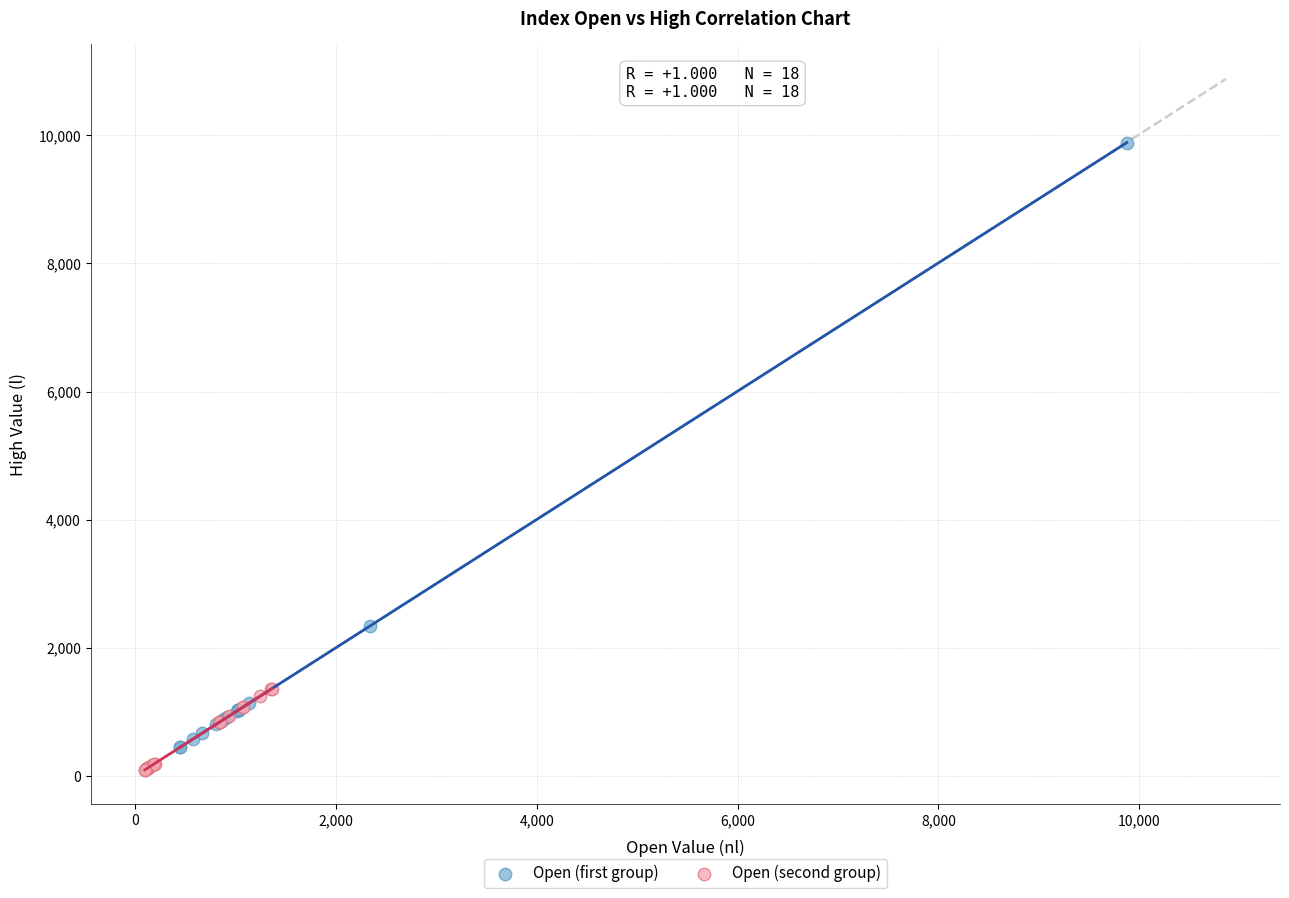

What are all the series names shown in the legend?

Open (first group), Open (second group)